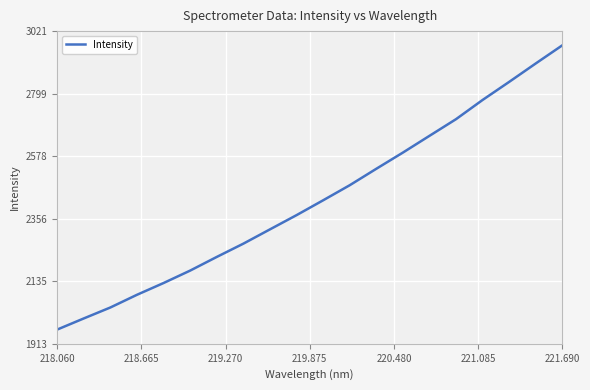

What is the maximum value shown in the chart?

2970.7